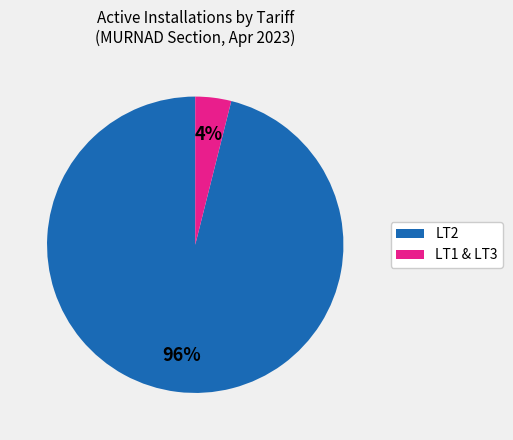

Is there any slice that represents more than half of the pie?

Yes